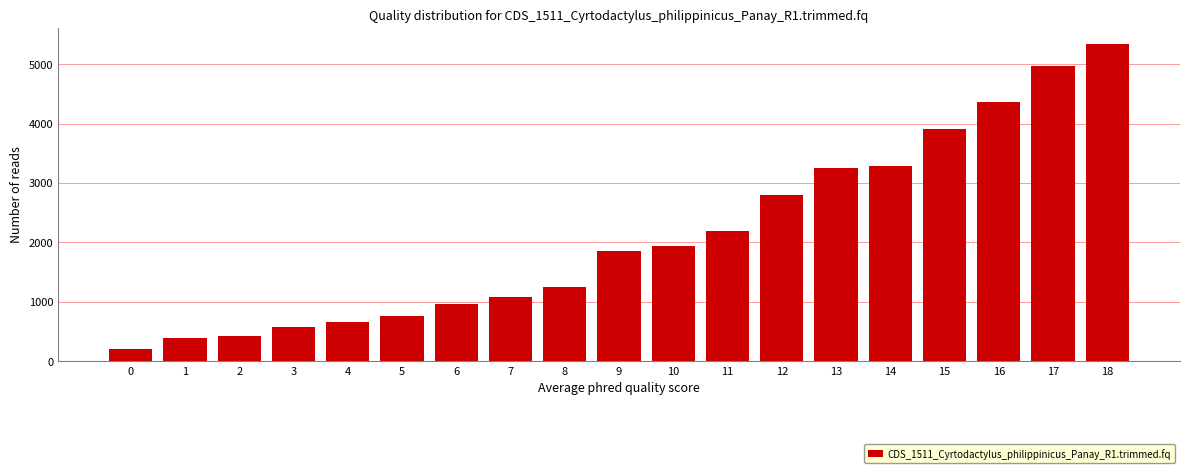

Reading left to right, list all the values displayed in this chart.

0=210	1=397	2=429	3=581	4=660	5=763	6=963	7=1084	8=1246	9=1853	10=1933	11=2185	12=2799	13=3255	14=3280	15=3902	16=4355	17=4973	18=5344